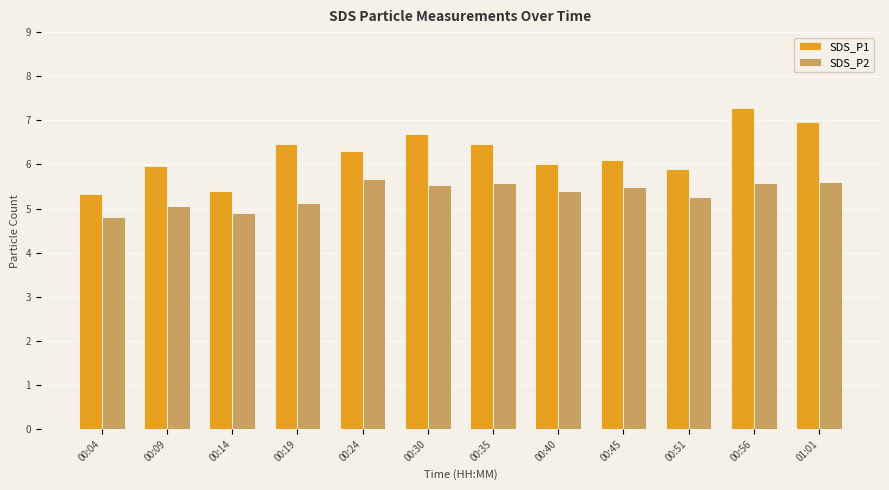

Which series has the largest total across all categories?

SDS_P1